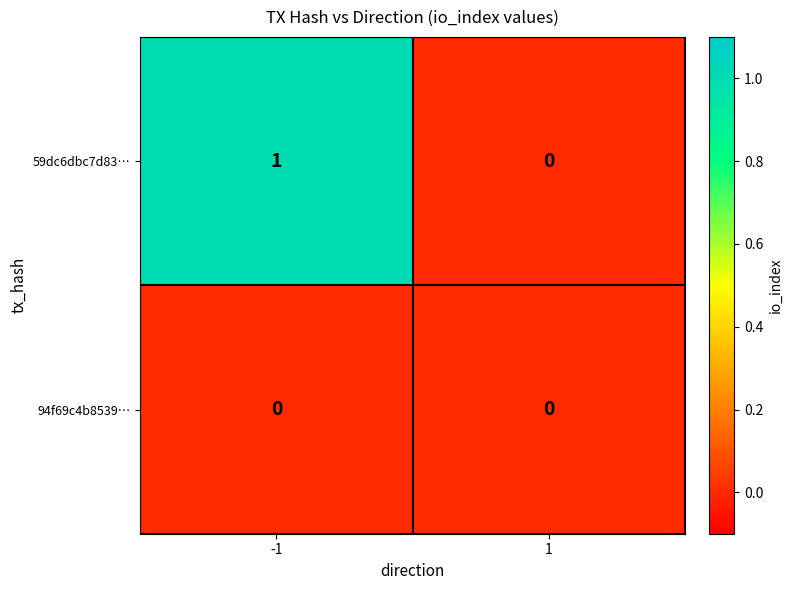

Which series has the largest total across all categories?

59dc6dbc7d83…